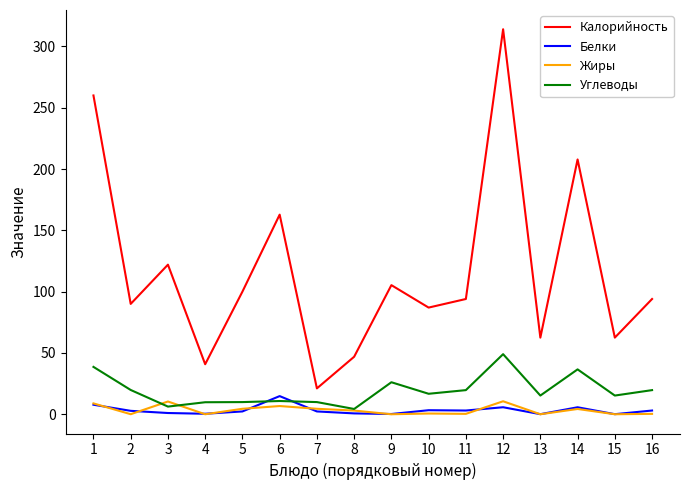

Which series has the largest total across all categories?

Калорийность